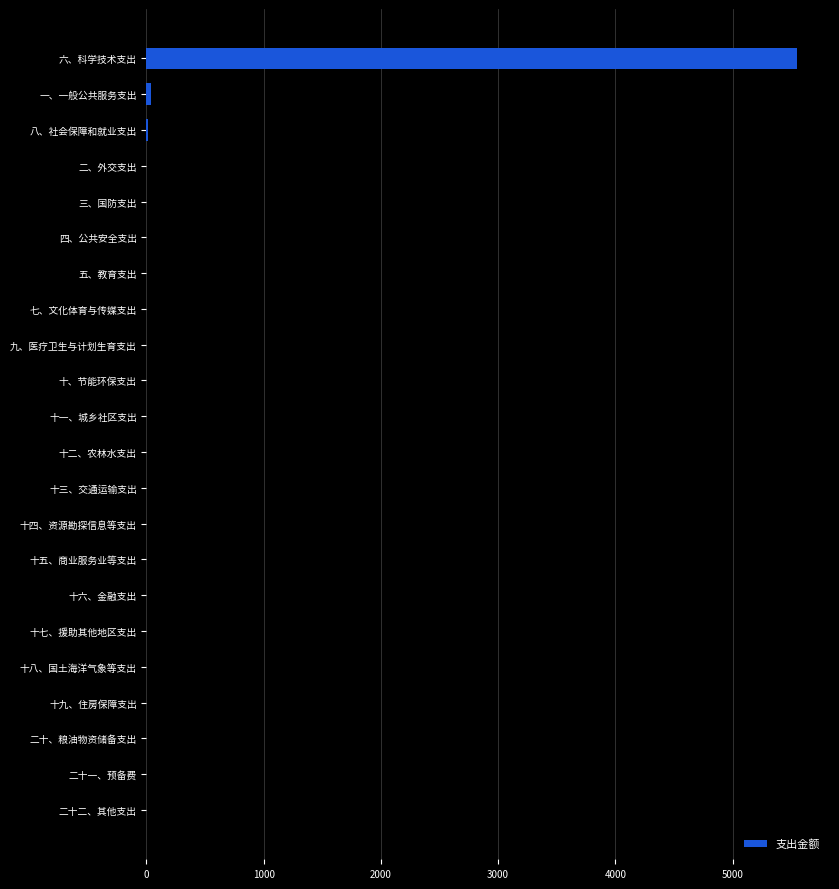

What is the greatest value displayed?

5553.6